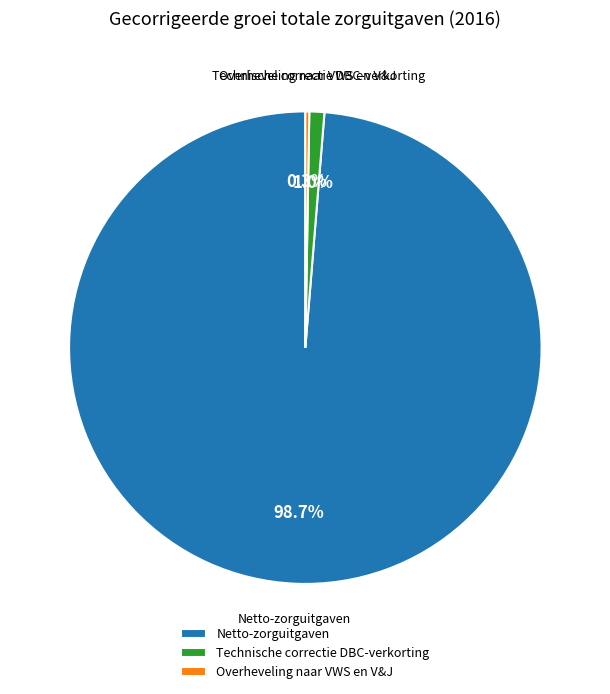

Which slice is the largest?

Netto-zorguitgaven